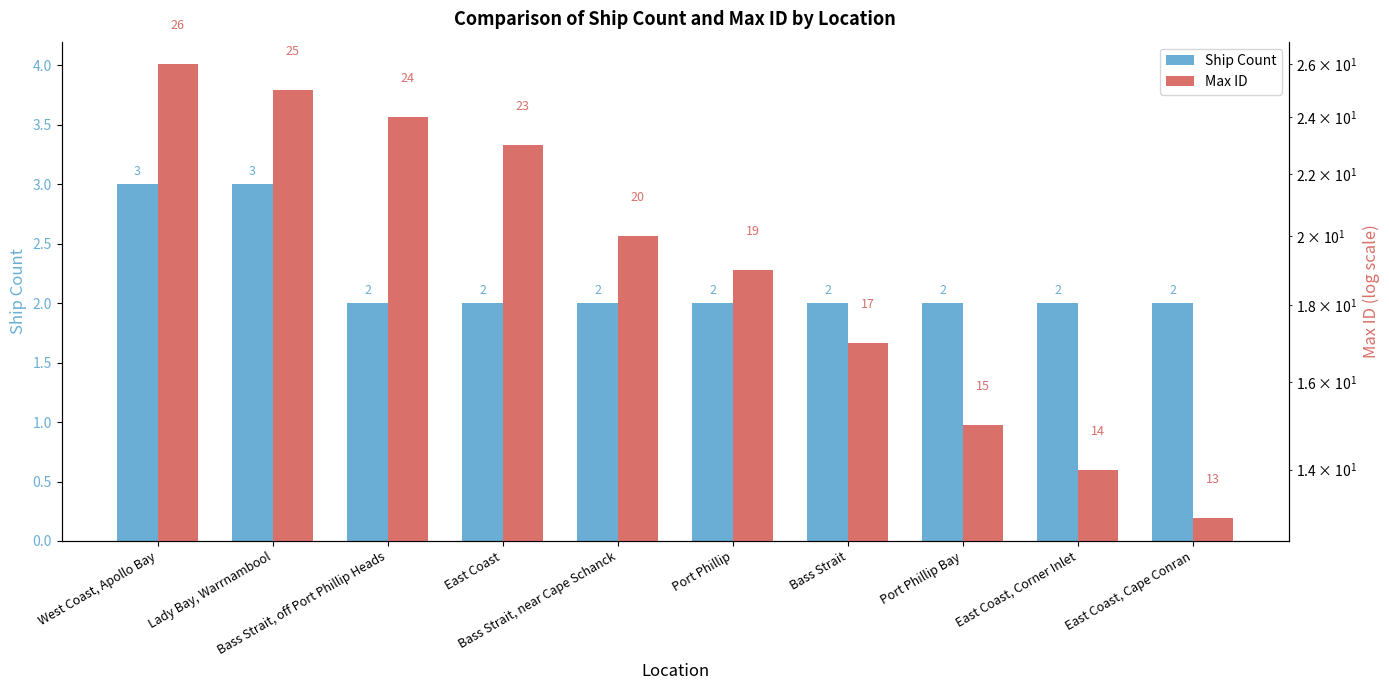

Reading right to left, transcribe all the data shown in this chart.

Ship Count: East Coast, Cape Conran=2	East Coast, Corner Inlet=2	Port Phillip Bay=2	Bass Strait=2	Port Phillip=2	Bass Strait, near Cape Schanck=2	East Coast=2	Bass Strait, off Port Phillip Heads=2	Lady Bay, Warrnambool=3	West Coast, Apollo Bay=3
Max ID: East Coast, Cape Conran=13	East Coast, Corner Inlet=14	Port Phillip Bay=15	Bass Strait=17	Port Phillip=19	Bass Strait, near Cape Schanck=20	East Coast=23	Bass Strait, off Port Phillip Heads=24	Lady Bay, Warrnambool=25	West Coast, Apollo Bay=26